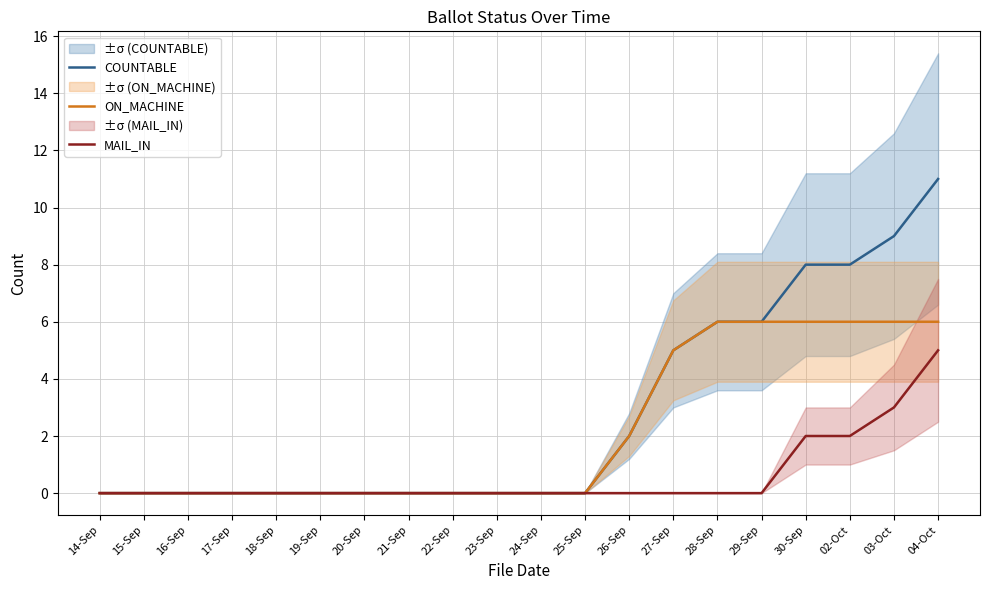

At which category does the chart reach its minimum across all series?

14-Sep